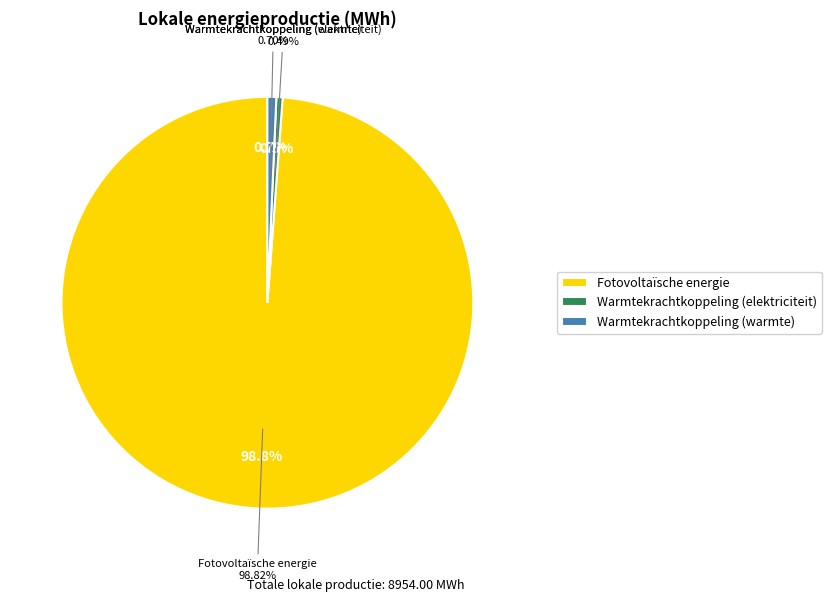

Is it true that Windkracht is 1% of the pie?

False